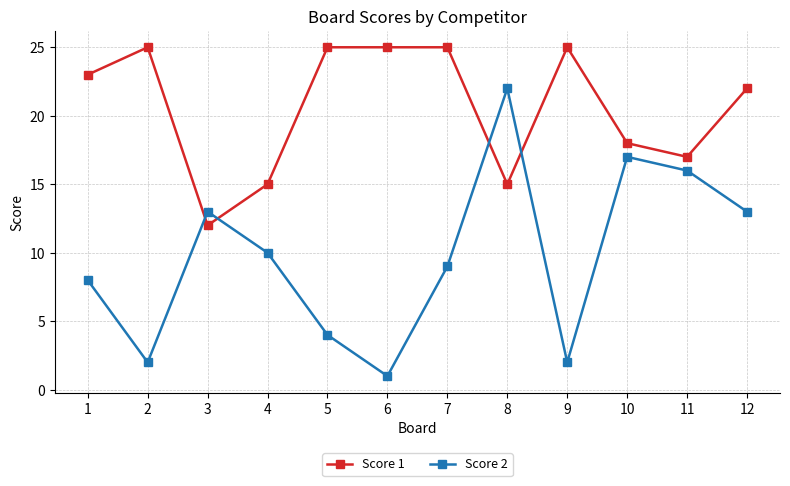

The Score 2 series shows 17 at 10. True or false?

True